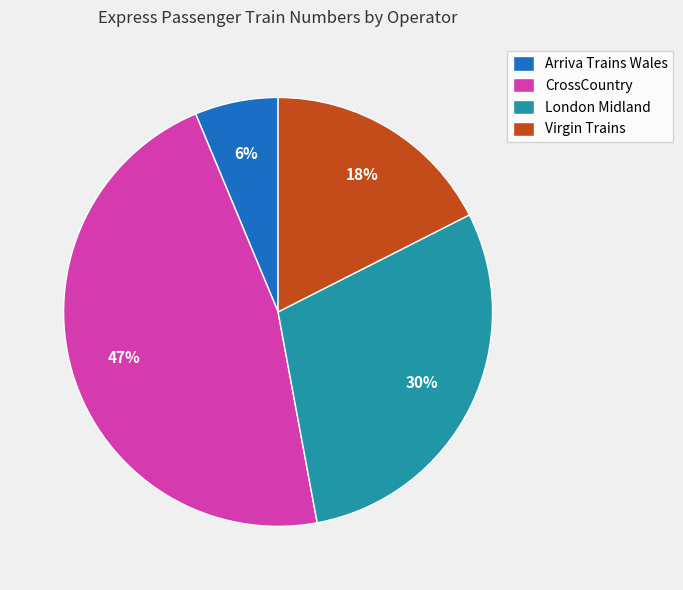

What percentage is the Virgin Trains slice, to the nearest percent?

18%